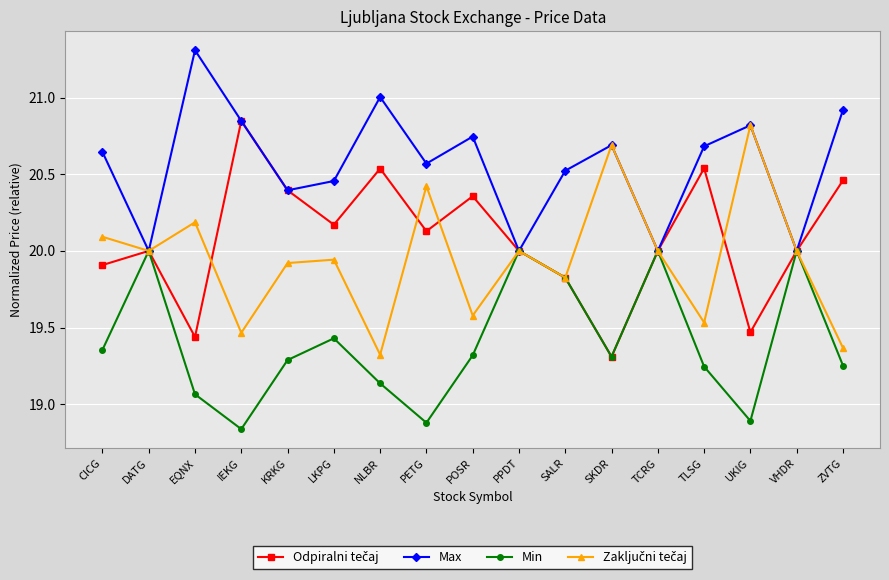

At which category does Max reach its first local peak?

EQNX